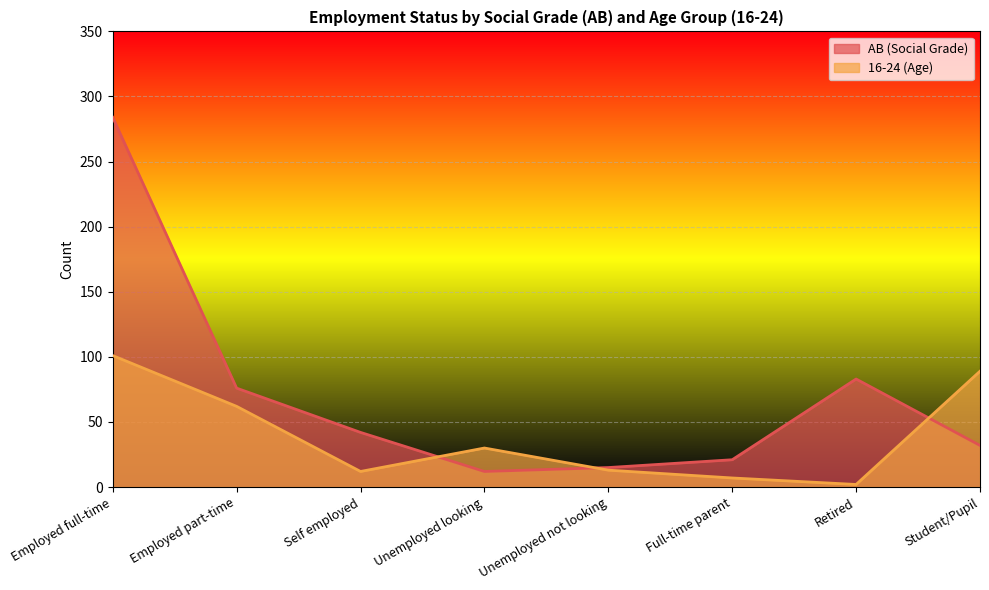

Which series has the largest range (max minus min)?

AB (Social Grade)